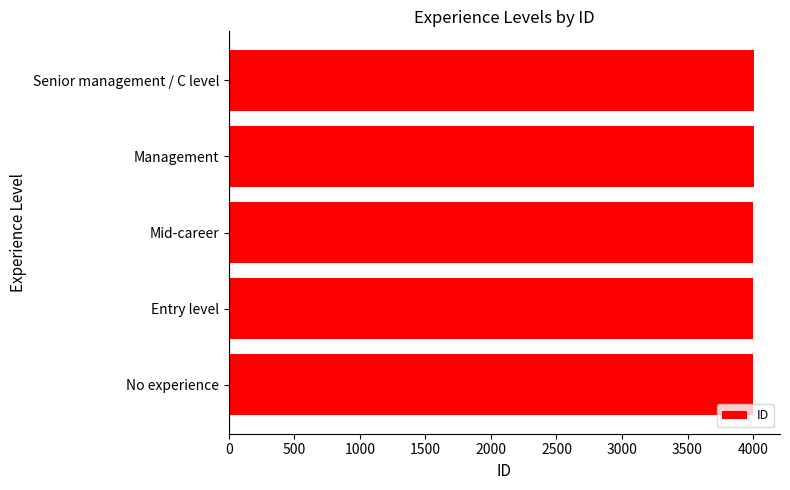

What is the maximum value shown in the chart?

4005